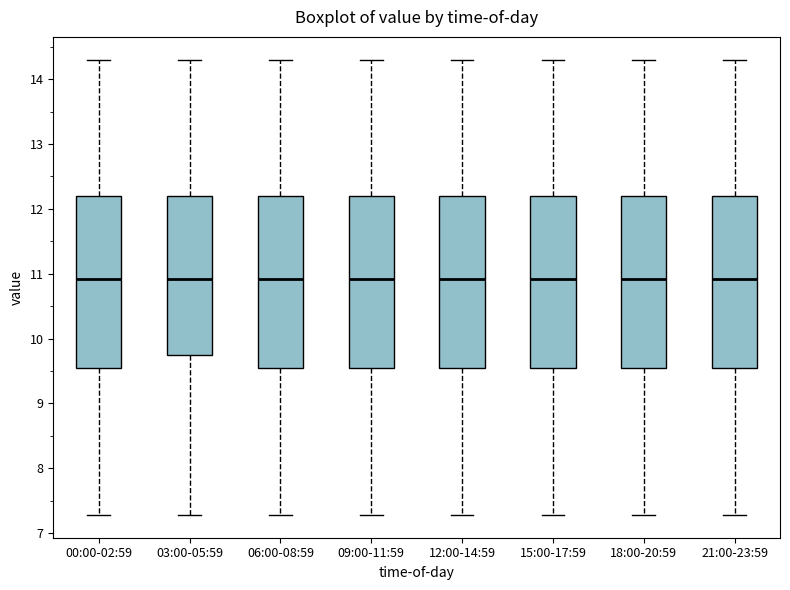

Where is the upper edge of the box for 09:00-11:59 on the y-axis? The values are not printed on the chart, so give them approximately, as read against the axis.

12.2